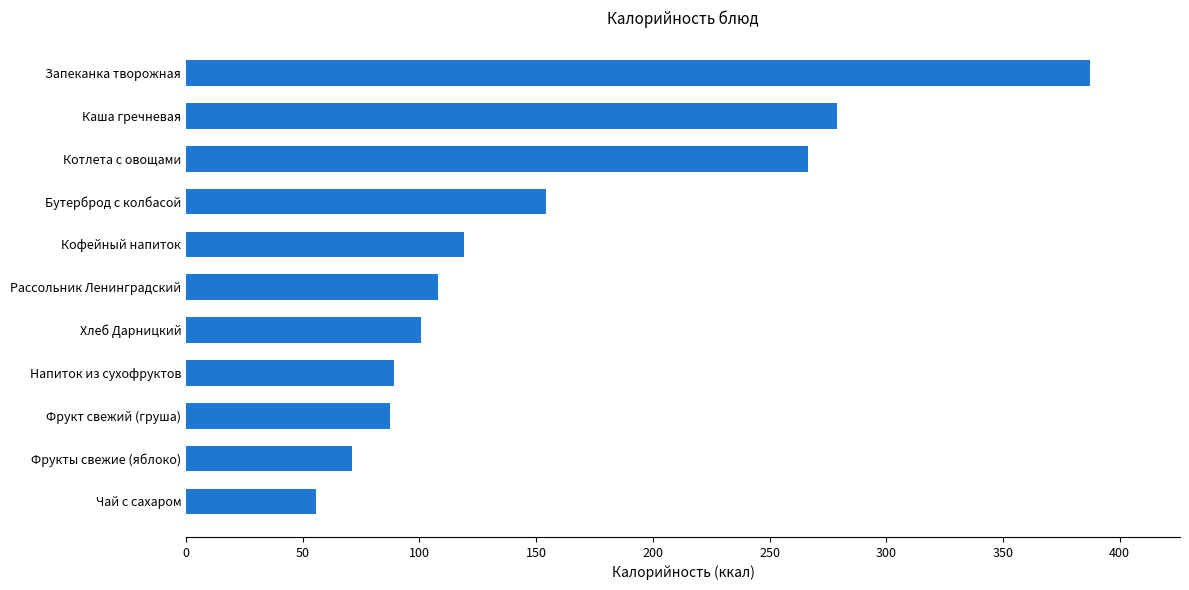

How many values exceed 107?

6